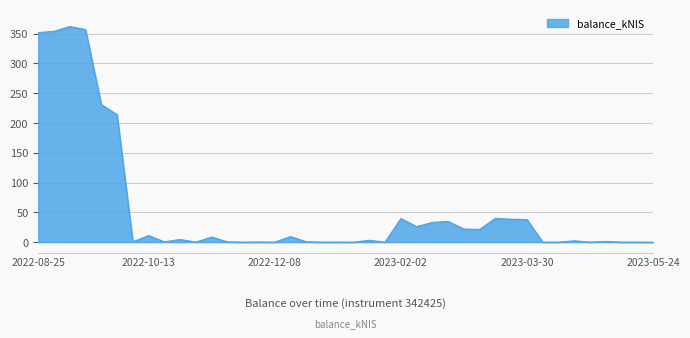

How many lines are shown in the chart?

1